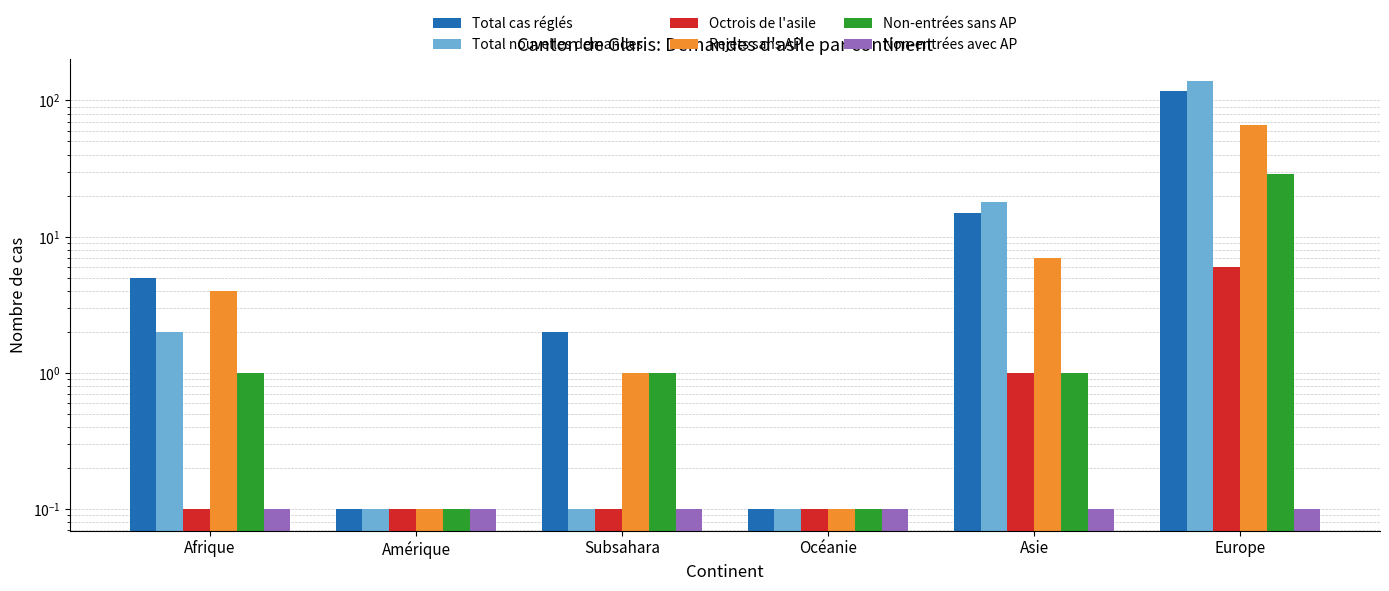

Reading right to left, what are all the values shown in this chart?

Total cas réglés: Europe=117.0	Asie=15.0	Océanie=0.1	Subsahara=2.0	Amérique=0.1	Afrique=5.0
Total nouvelles demandes: Europe=139.0	Asie=18.0	Océanie=0.1	Subsahara=0.1	Amérique=0.1	Afrique=2.0
Octrois de l'asile: Europe=6.0	Asie=1.0	Océanie=0.1	Subsahara=0.1	Amérique=0.1	Afrique=0.1
Rejets sans AP: Europe=66.0	Asie=7.0	Océanie=0.1	Subsahara=1.0	Amérique=0.1	Afrique=4.0
Non-entrées sans AP: Europe=29.0	Asie=1.0	Océanie=0.1	Subsahara=1.0	Amérique=0.1	Afrique=1.0
Non-entrées avec AP: Europe=0.1	Asie=0.1	Océanie=0.1	Subsahara=0.1	Amérique=0.1	Afrique=0.1